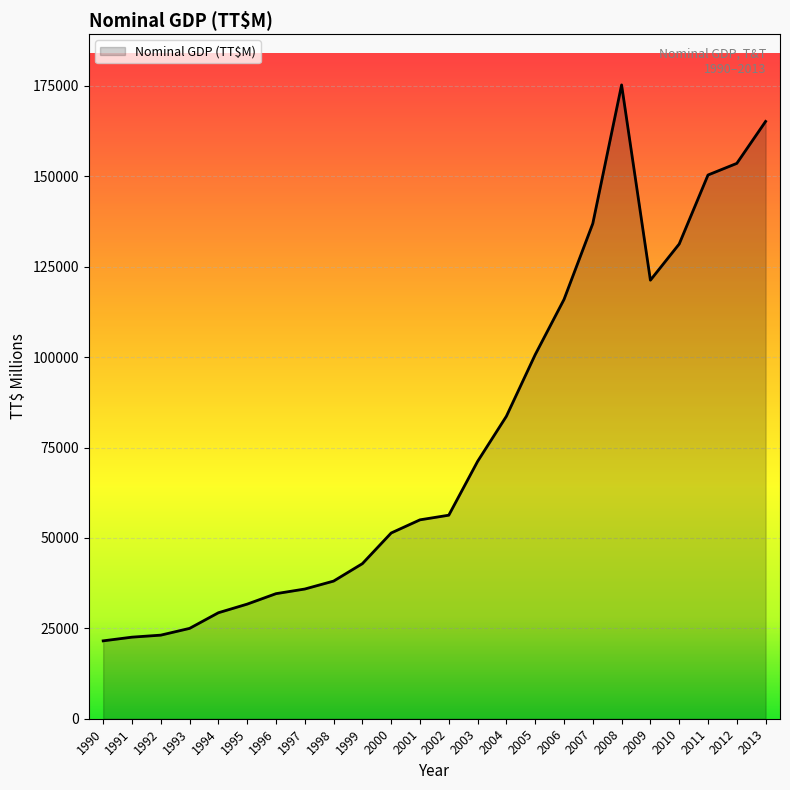

Is it true that the value at 2009 is 205368.2?

False